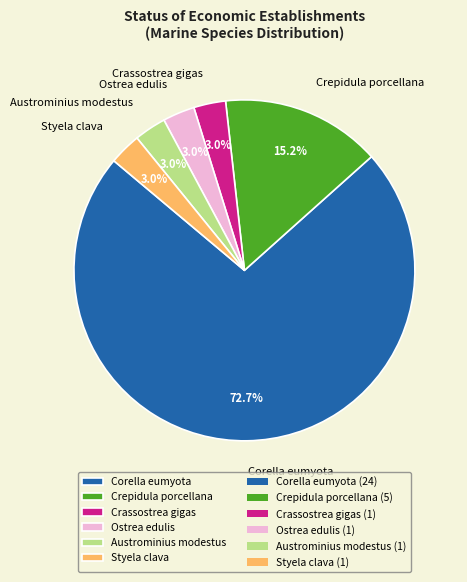

Is there any slice that represents more than half of the pie?

Yes